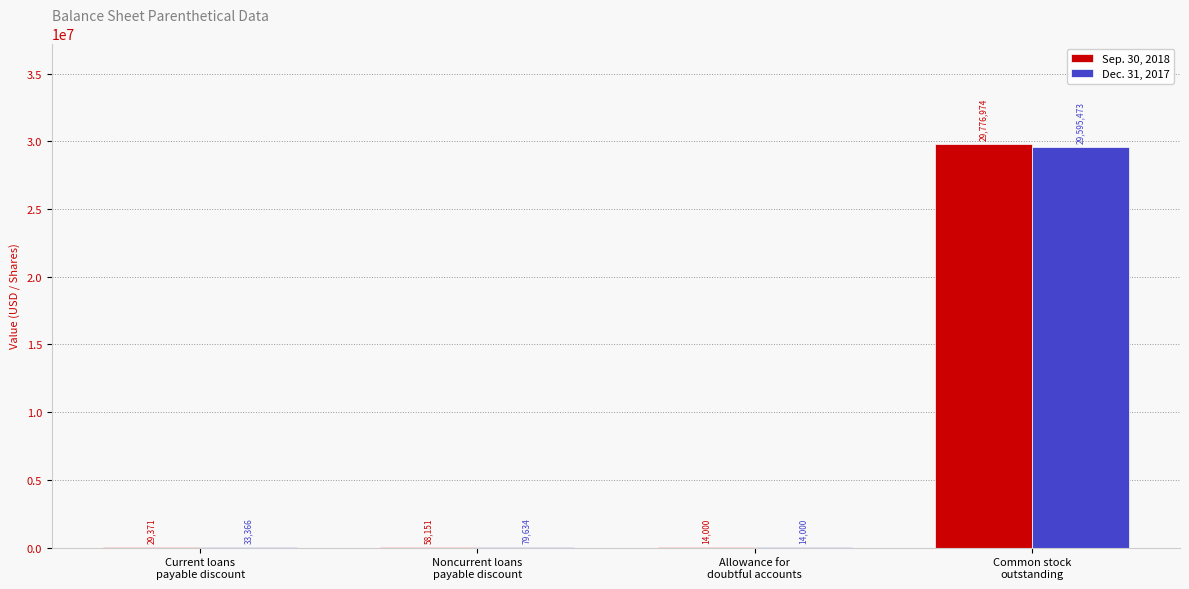

Are the bars grouped side by side (vs. stacked)?

Yes